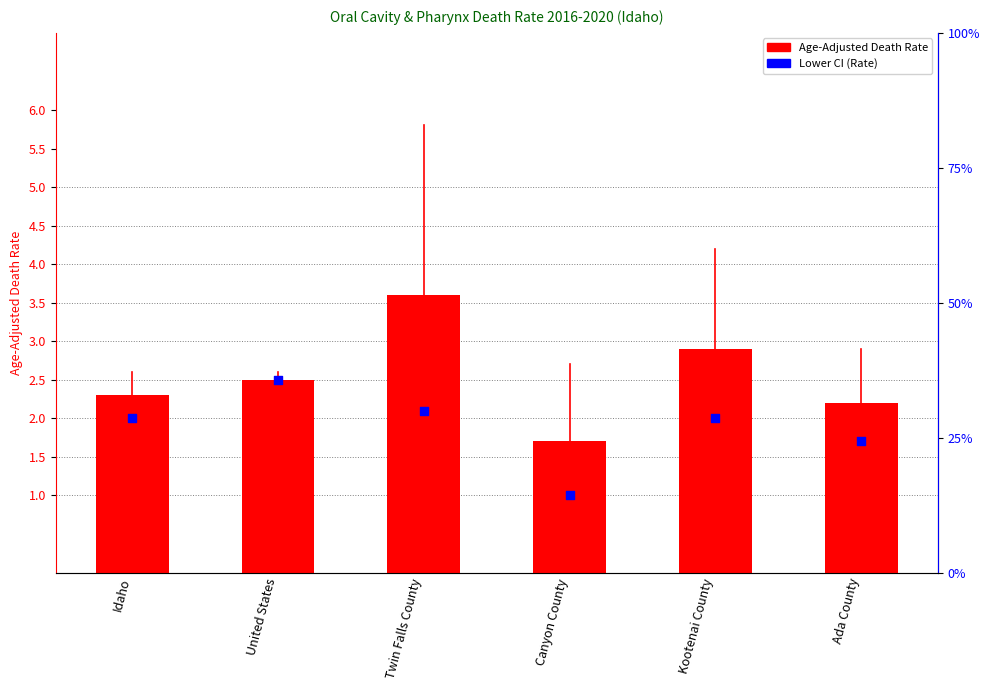

At which category is the sum across all series the highest?

Twin Falls County